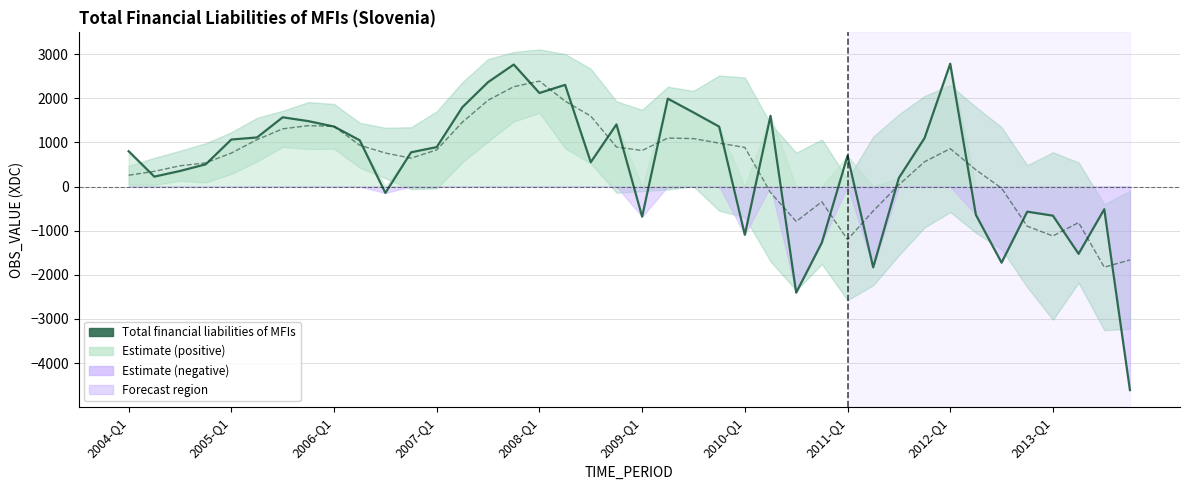

How many lines are shown in the chart?

1